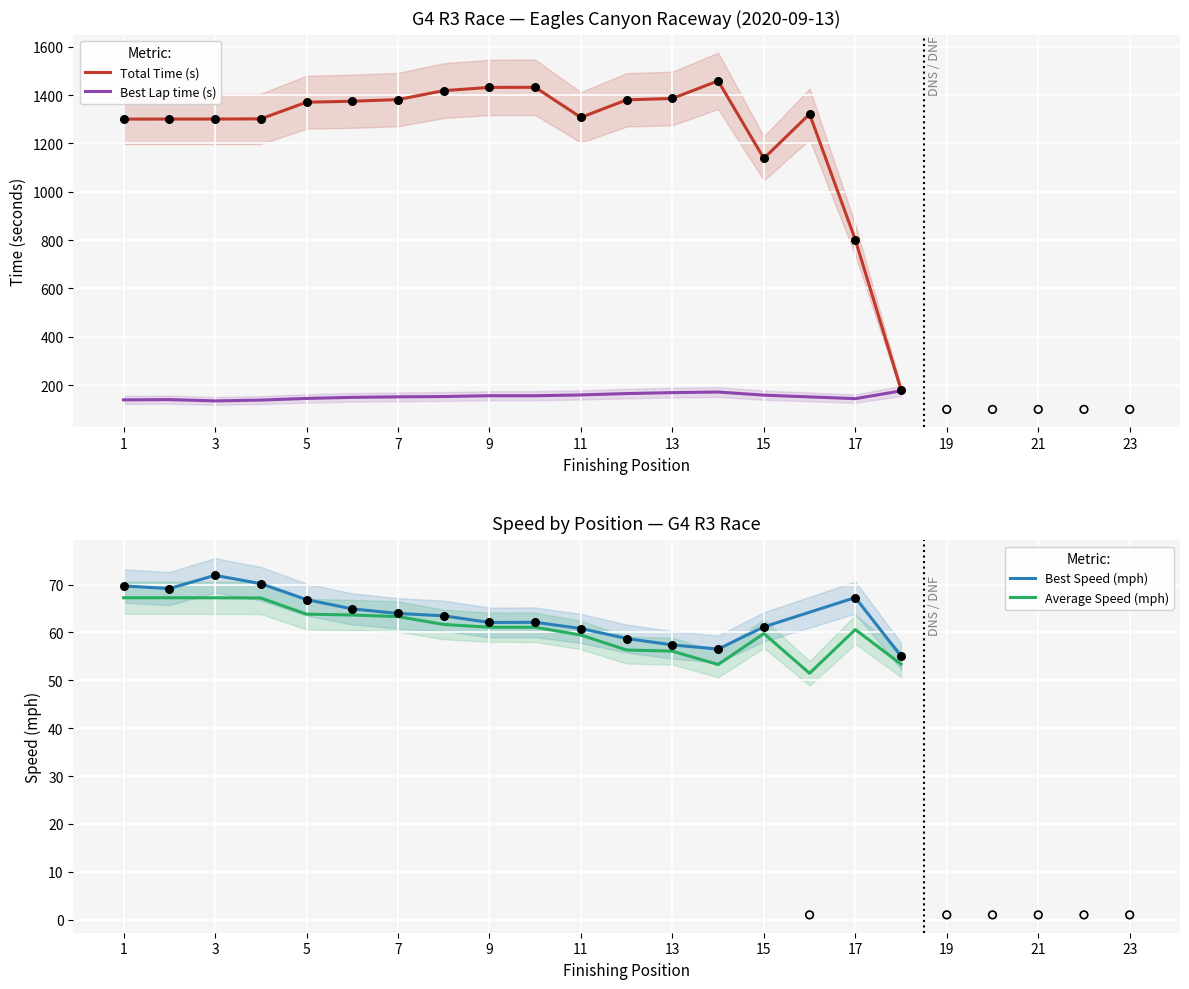

What is the lowest value of the Total Time (s) series?

182.1